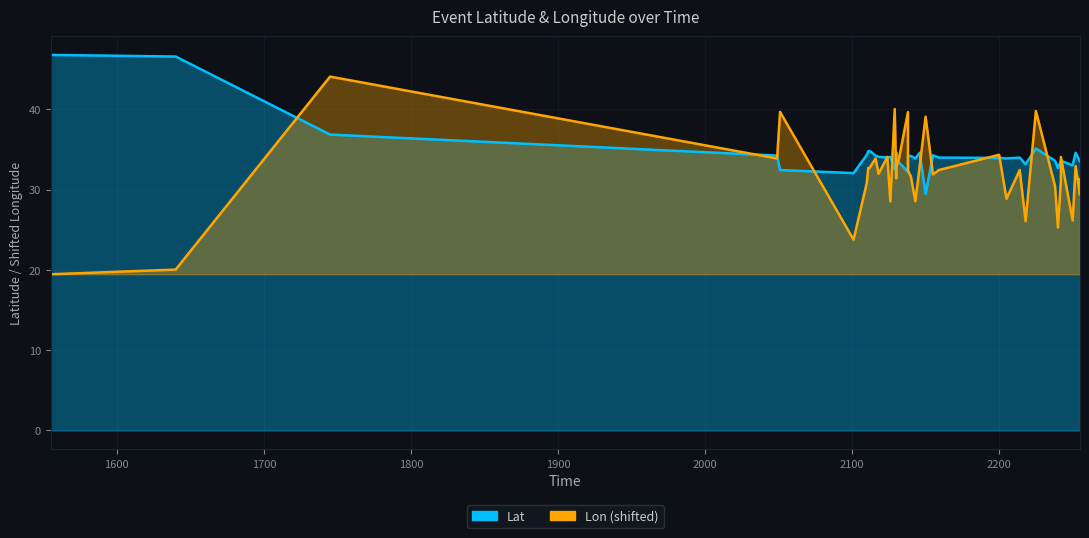

True or false: Lat has more than 2 interior local peaks.

True